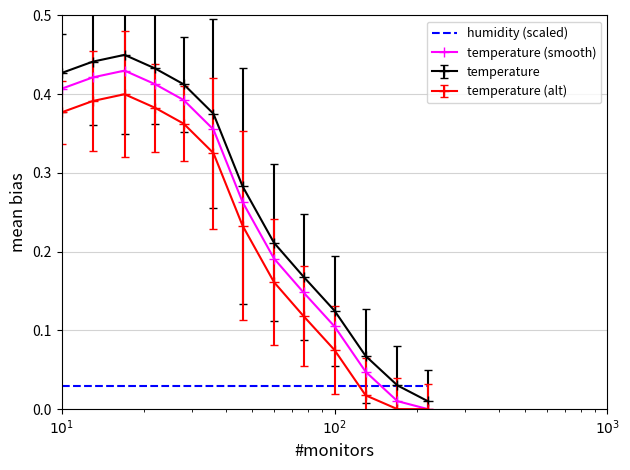

True or false: temperature and temperature (alt) intersect in this chart.

False